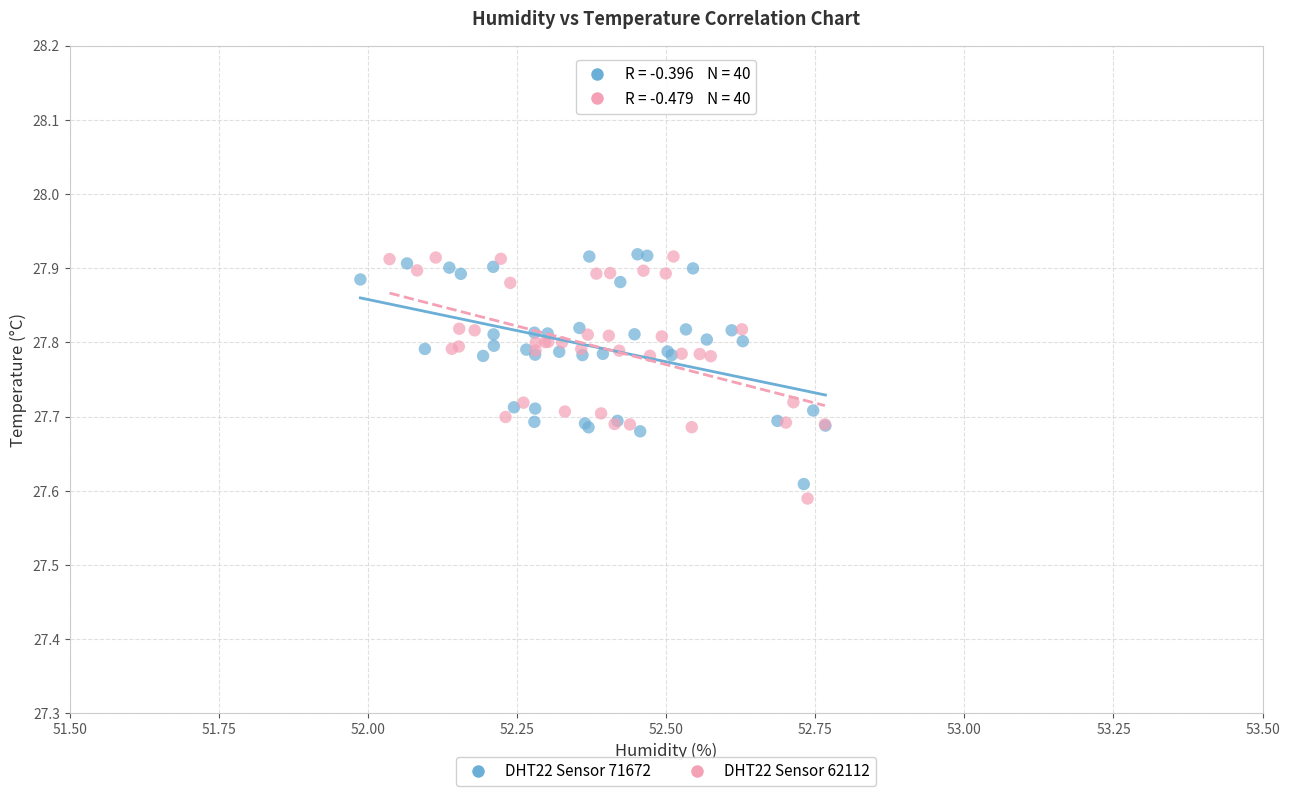

What are all the series names shown in the legend?

DHT22 Sensor 71672, DHT22 Sensor 62112